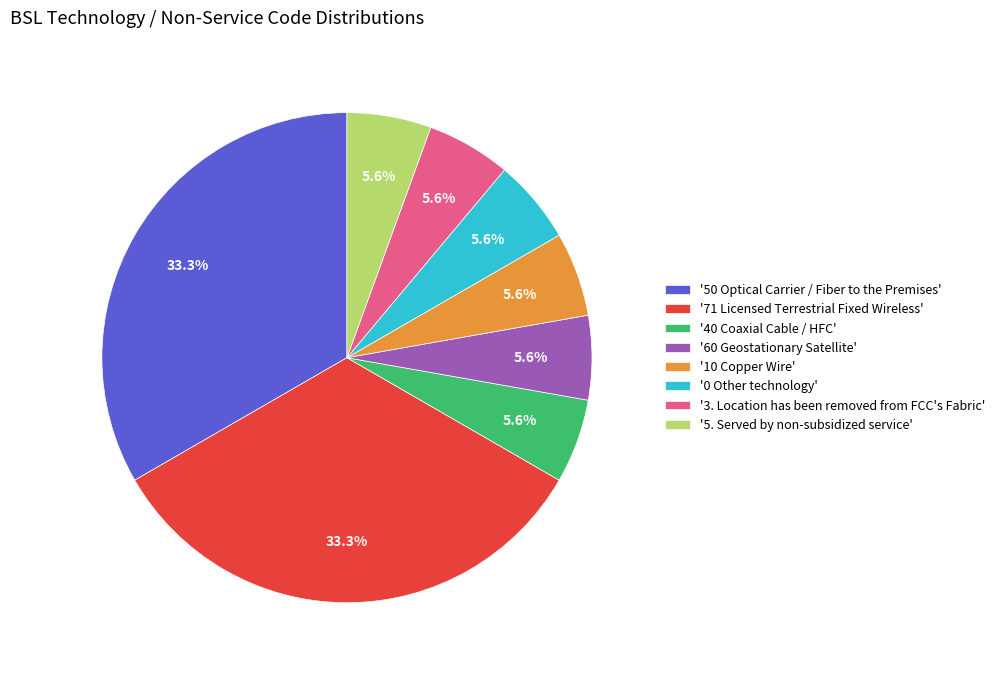

Does any single category account for the majority?

No